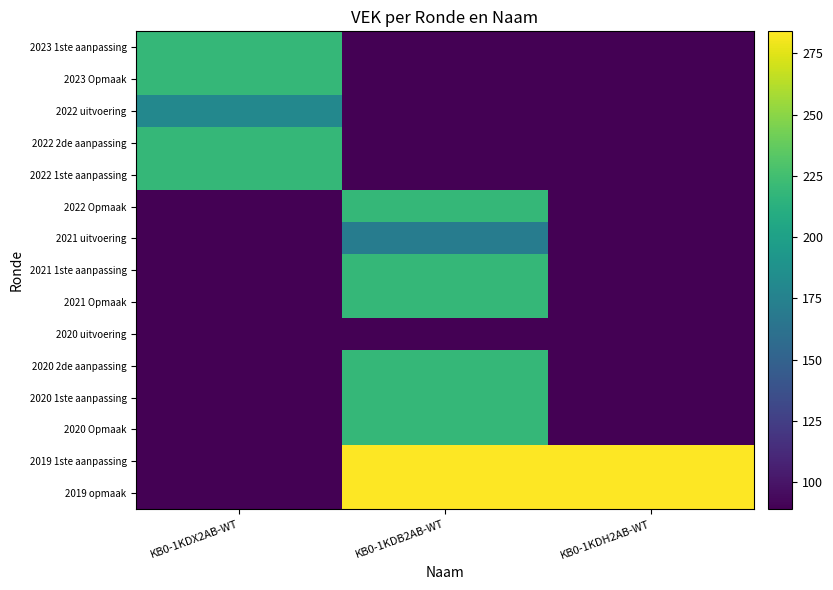

Reading left to right, extract all data points from this chart.

2023 1ste aanpassing: KB0-1KDX2AB-WT=219	KB0-1KDB2AB-WT=89	KB0-1KDH2AB-WT=89
2023 Opmaak: KB0-1KDX2AB-WT=219	KB0-1KDB2AB-WT=89	KB0-1KDH2AB-WT=89
2022 uitvoering: KB0-1KDX2AB-WT=180	KB0-1KDB2AB-WT=89	KB0-1KDH2AB-WT=89
2022 2de aanpassing: KB0-1KDX2AB-WT=219	KB0-1KDB2AB-WT=89	KB0-1KDH2AB-WT=89
2022 1ste aanpassing: KB0-1KDX2AB-WT=219	KB0-1KDB2AB-WT=89	KB0-1KDH2AB-WT=89
2022 Opmaak: KB0-1KDX2AB-WT=89	KB0-1KDB2AB-WT=219	KB0-1KDH2AB-WT=89
2021 uitvoering: KB0-1KDX2AB-WT=89	KB0-1KDB2AB-WT=171	KB0-1KDH2AB-WT=89
2021 1ste aanpassing: KB0-1KDX2AB-WT=89	KB0-1KDB2AB-WT=219	KB0-1KDH2AB-WT=89
2021 Opmaak: KB0-1KDX2AB-WT=89	KB0-1KDB2AB-WT=219	KB0-1KDH2AB-WT=89
2020 uitvoering: KB0-1KDX2AB-WT=89	KB0-1KDB2AB-WT=89	KB0-1KDH2AB-WT=89
2020 2de aanpassing: KB0-1KDX2AB-WT=89	KB0-1KDB2AB-WT=219	KB0-1KDH2AB-WT=89
2020 1ste aanpassing: KB0-1KDX2AB-WT=89	KB0-1KDB2AB-WT=219	KB0-1KDH2AB-WT=89
2020 Opmaak: KB0-1KDX2AB-WT=89	KB0-1KDB2AB-WT=219	KB0-1KDH2AB-WT=89
2019 1ste aanpassing: KB0-1KDX2AB-WT=89	KB0-1KDB2AB-WT=284	KB0-1KDH2AB-WT=284
2019 opmaak: KB0-1KDX2AB-WT=89	KB0-1KDB2AB-WT=284	KB0-1KDH2AB-WT=284